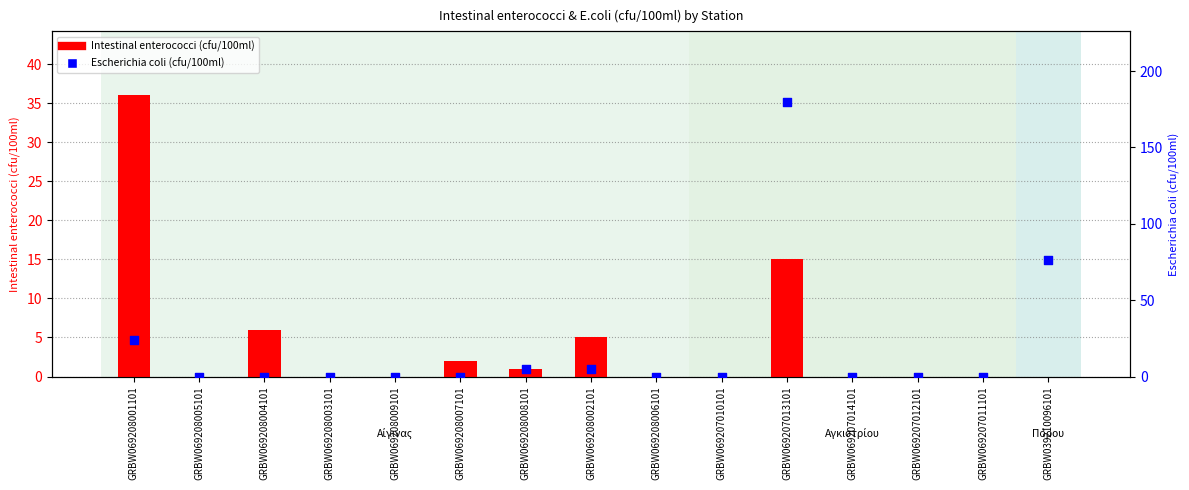

What is the total value across all series at GRBW039210096101?

76